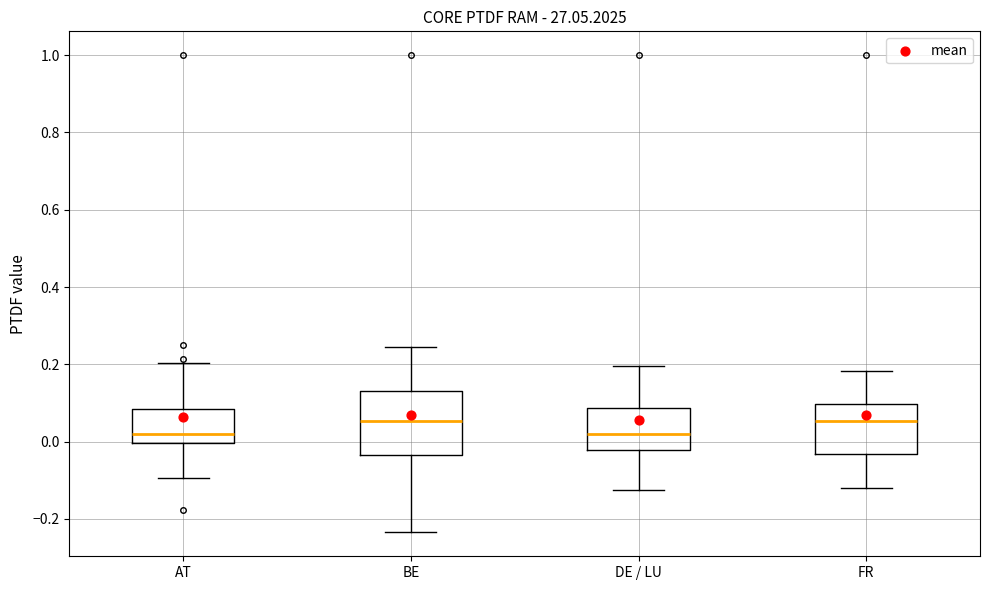

Reading left to right, read every box against the y-axis: the position of its median line, the range the box covers, and the ends of its whiskers. The values are not printed on the chart, so give them approximately, as read against the axis.

AT: median 0.02, box 0.00 to 0.08, whiskers -0.10 to 0.20
BE: median 0.06, box -0.04 to 0.12, whiskers -0.24 to 0.24
DE / LU: median 0.02, box -0.02 to 0.08, whiskers -0.12 to 0.20
FR: median 0.06, box -0.04 to 0.10, whiskers -0.12 to 0.18